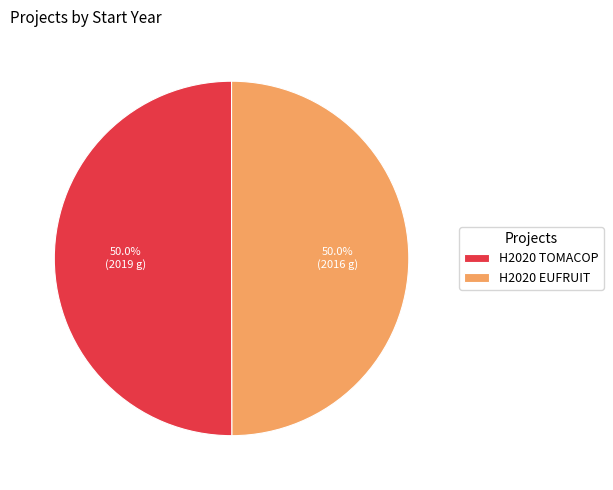

Combined, what portion of the pie is H2020 EUFRUIT and H2020 TOMACOP?

100.0%